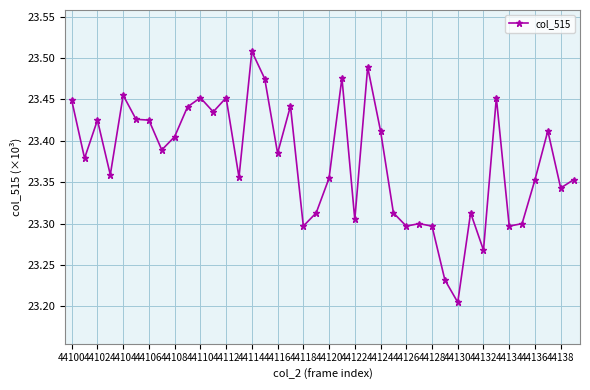

True or false: the data has more than 0 interior local peaks.

True